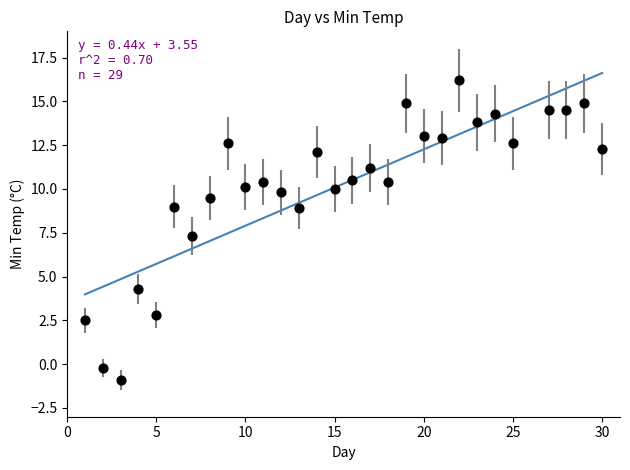

What Y value in the scatter plot is closest to 7?

7.3